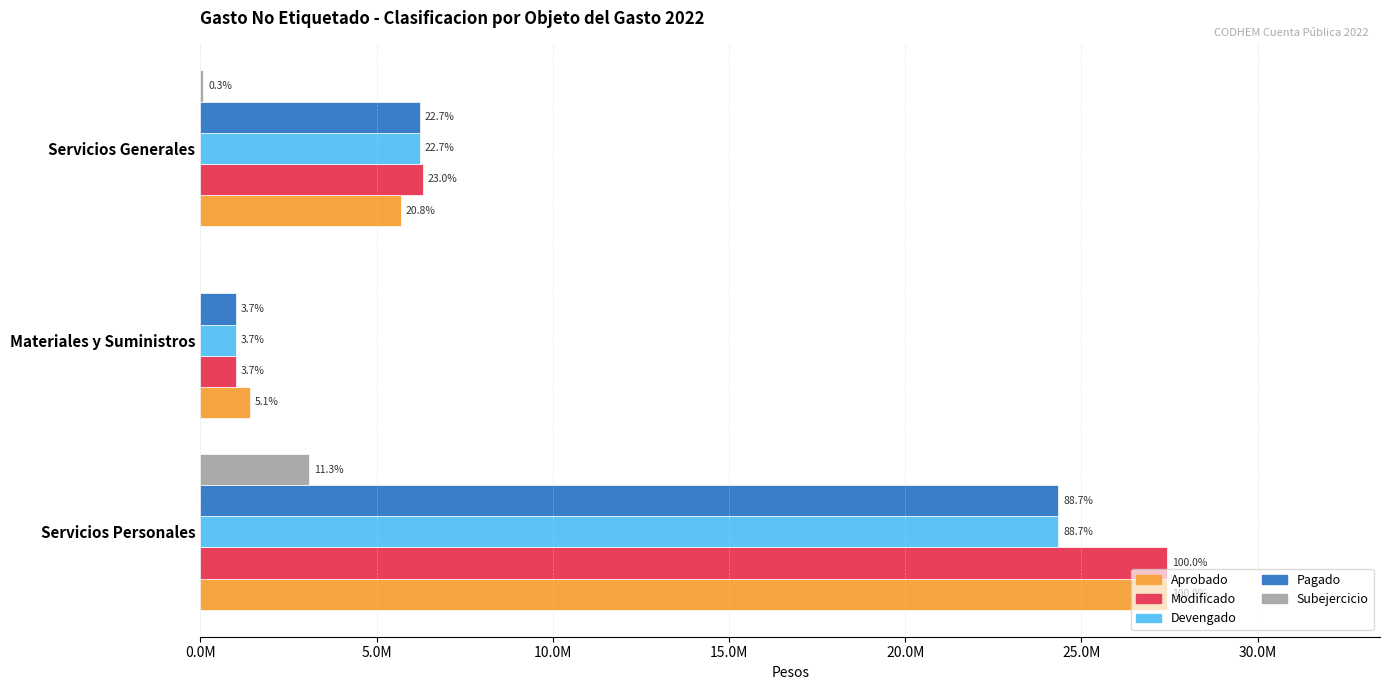

What is the sum of all Pagado values?

31591317